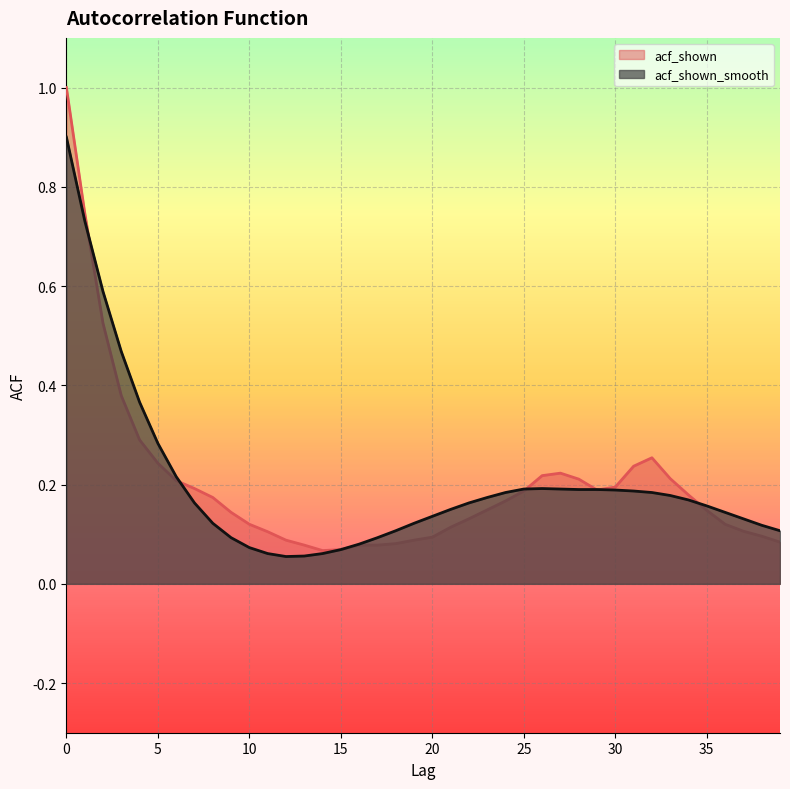

What is the sum of the acf_shown values at 38 and 36?

0.2